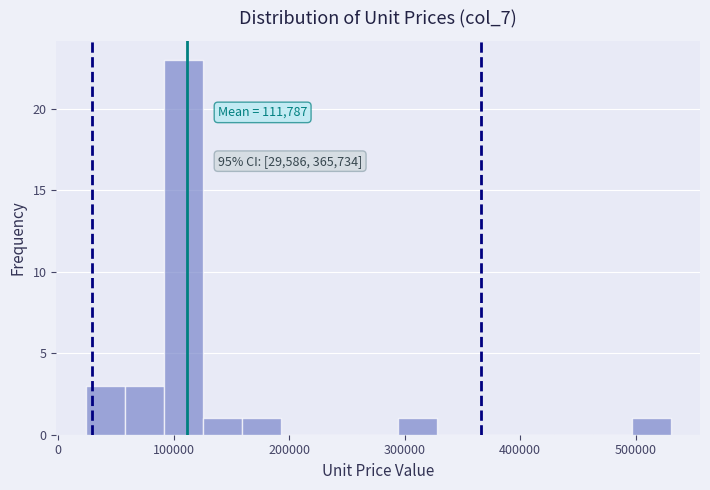

Read against the x-axis, roughly where is the centre of the tallest bar?

110000